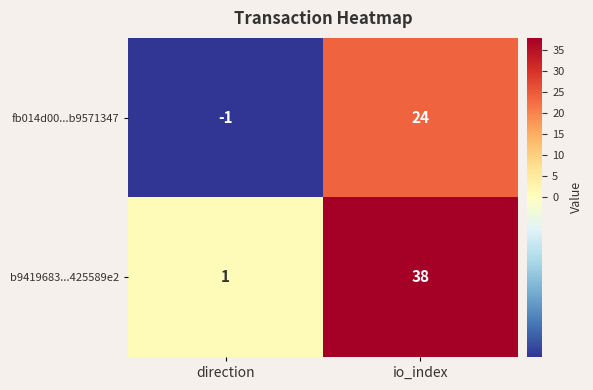

Reading left to right, list all the values displayed in this chart.

fb014d00...b9571347: -1	24
b9419683...425589e2: 1	38